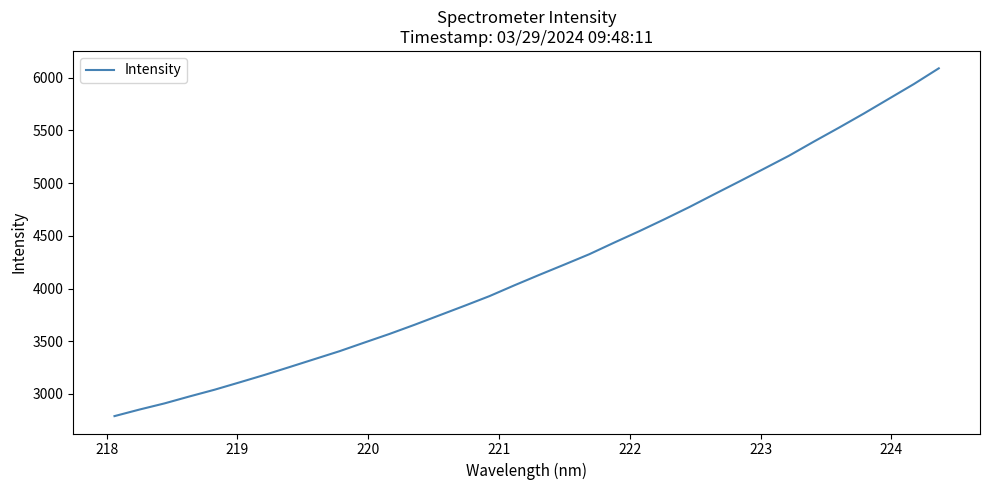

What is the greatest value displayed?

6088.1